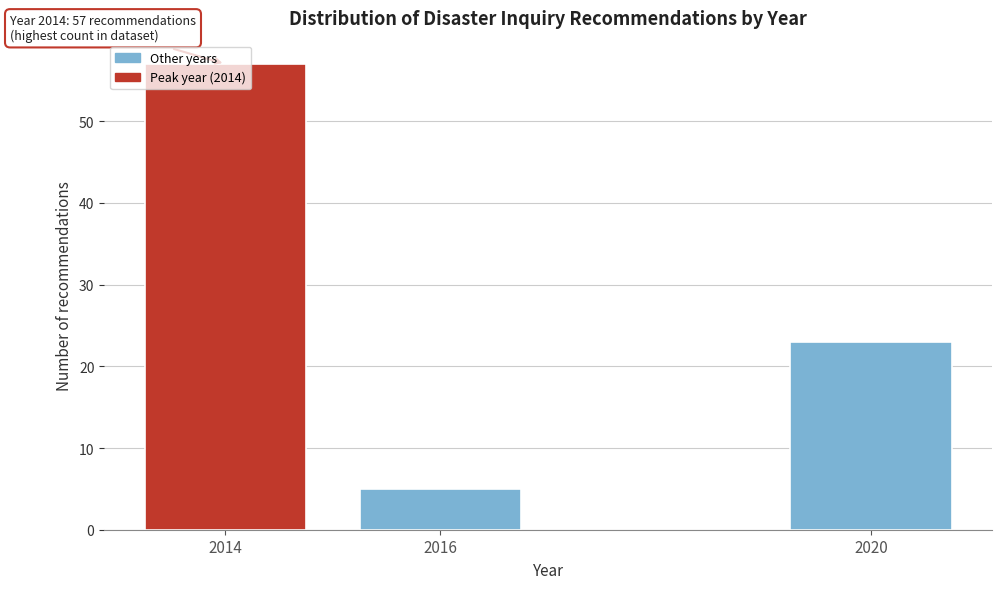

What is the value of the 1st bar from the left?

57